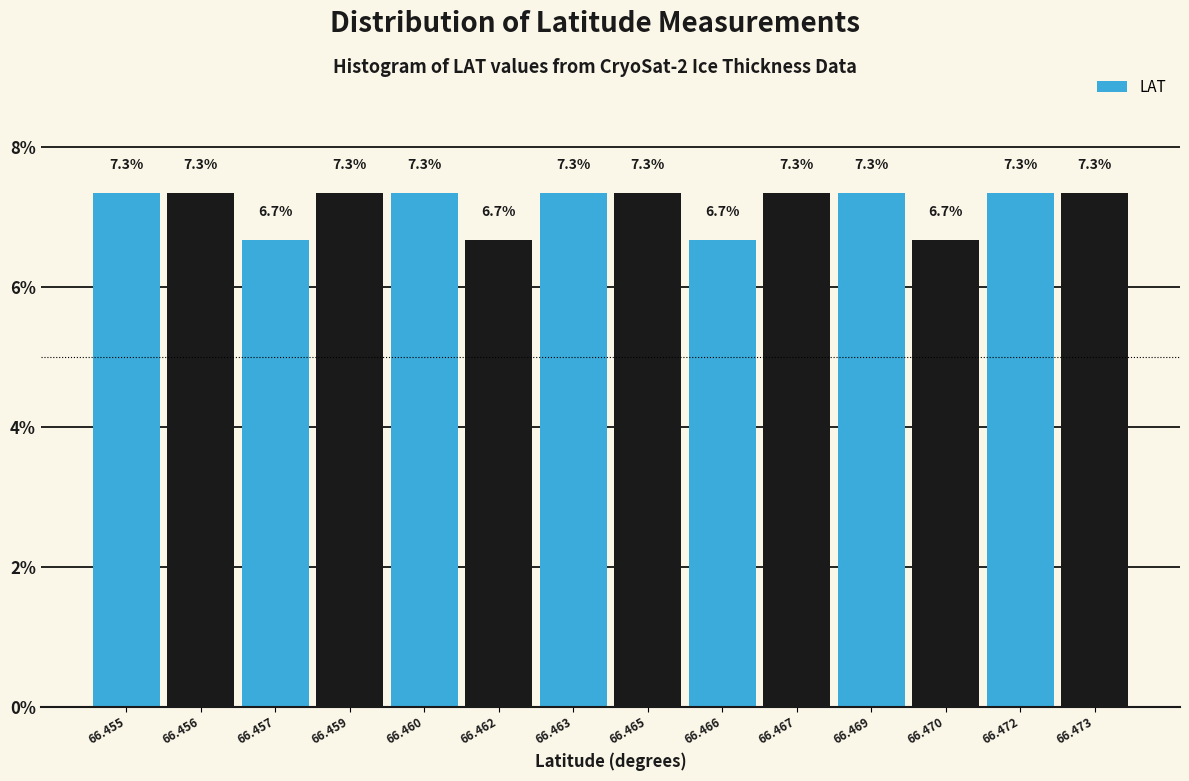

Reading left to right, transcribe all the data shown in this chart.

66.455=7.3	66.456=7.3	66.457=6.7	66.459=7.3	66.460=7.3	66.462=6.7	66.463=7.3	66.465=7.3	66.466=6.7	66.467=7.3	66.469=7.3	66.470=6.7	66.472=7.3	66.473=7.3